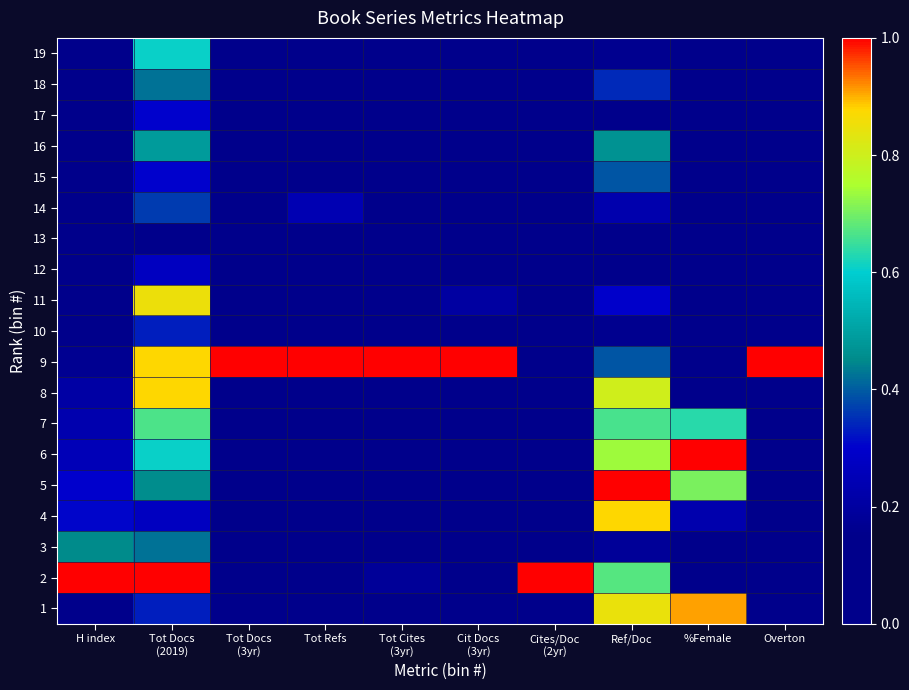

What is the total value across all series at Ref/Doc?

8.3